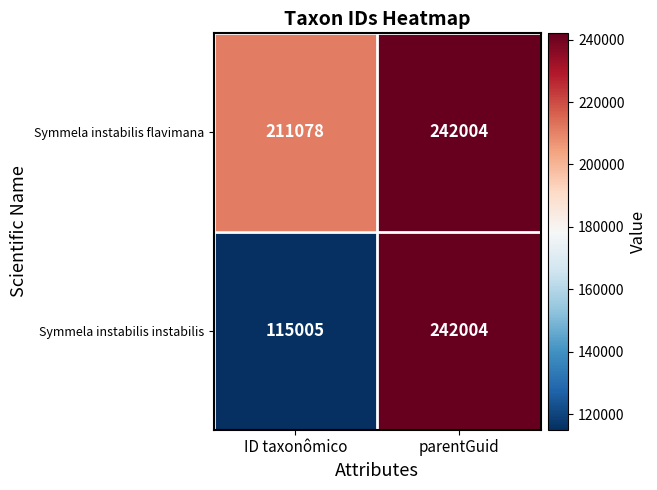

Rank the categories by Symmela instabilis flavimana value from lowest to highest.

ID taxonômico, parentGuid